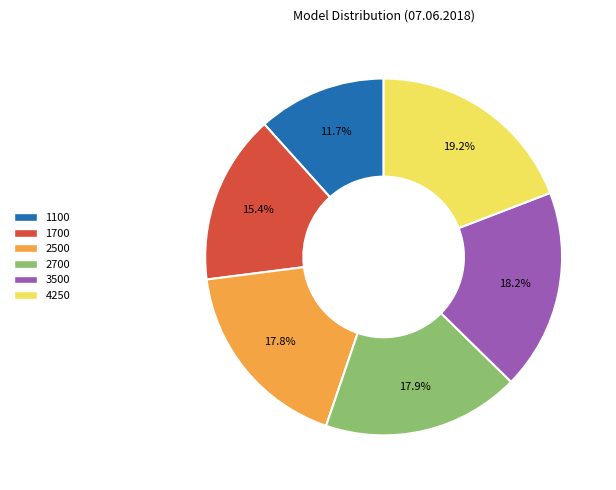

Combined, what portion of the pie is 2500 and 1700?

33.1%